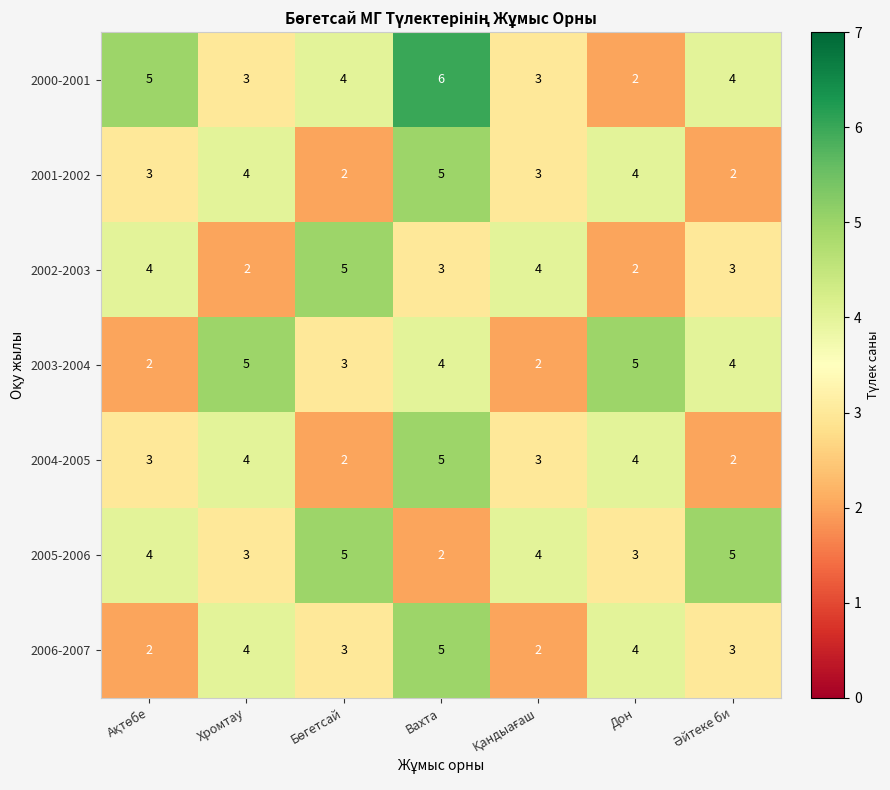

The 2005-2006 series shows 2 at Вахта. True or false?

True